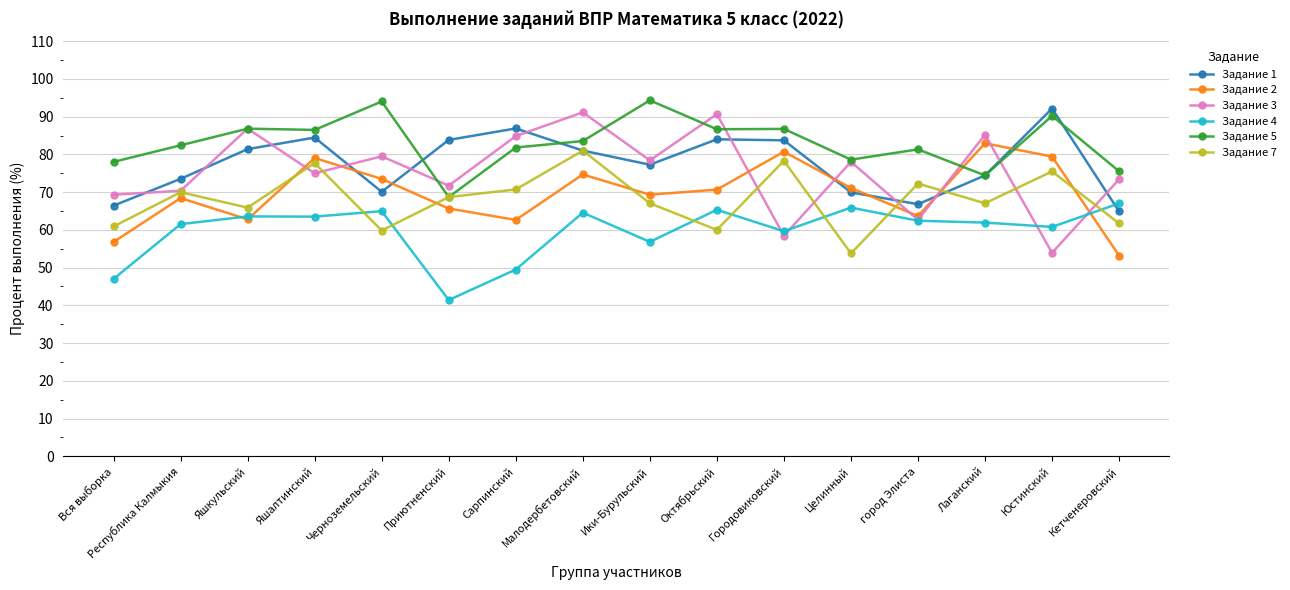

What is the sum of the Задание 1 values at Яшалтинский and Сарпинский?

171.3